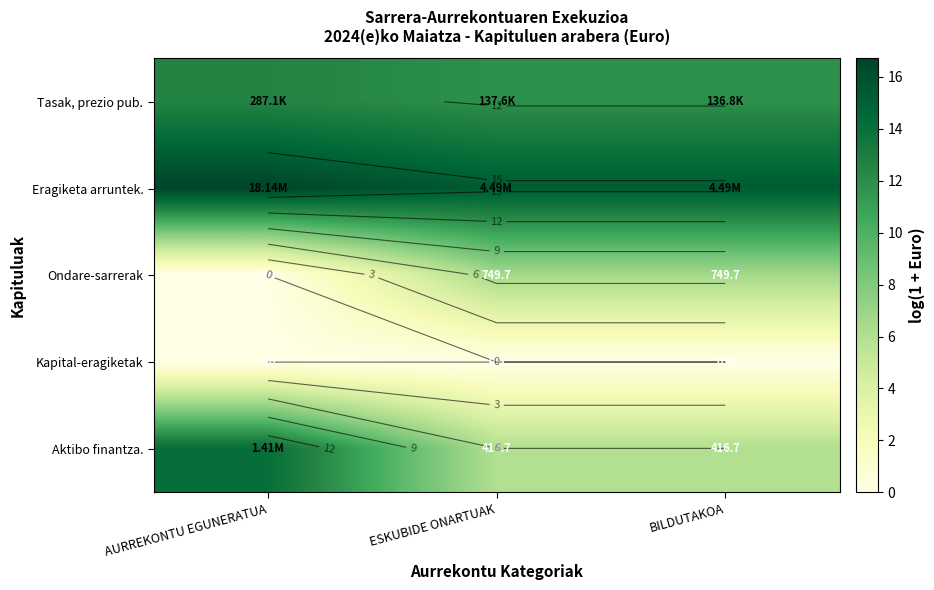

Rank the series by their maximum value, from highest to lowest.

Eragiketa arruntek., Aktibo finantza., Tasak, prezio pub., Ondare-sarrerak, Kapital-eragiketak